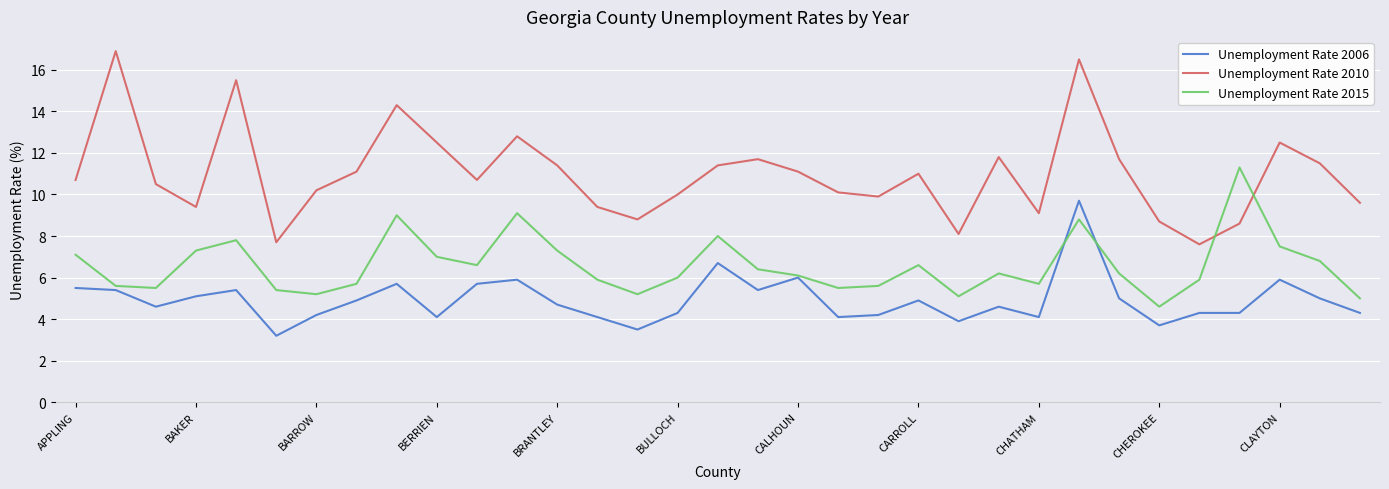

Rank the series by their average value, from lowest to highest.

Unemployment Rate 2006, Unemployment Rate 2015, Unemployment Rate 2010